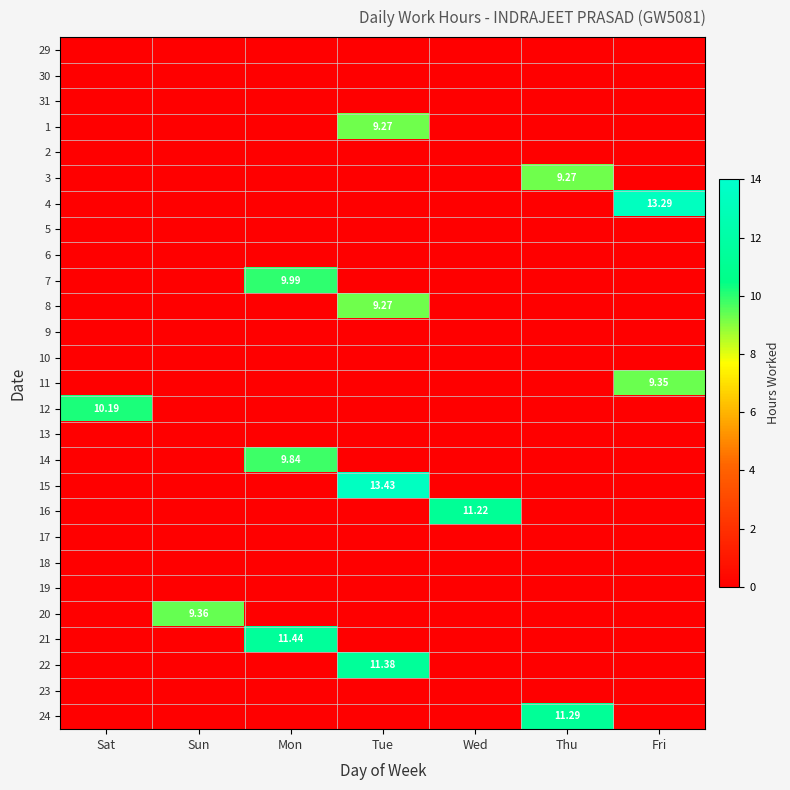

At which label is 10 closest to 0?

Sat